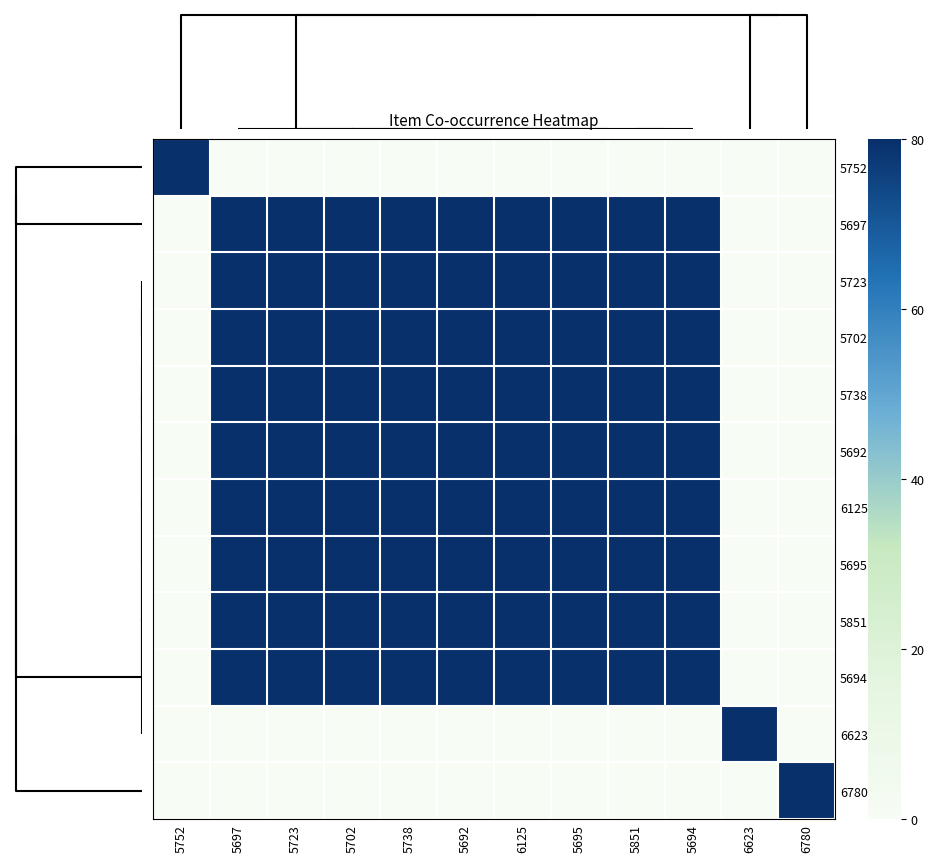

Which series has the largest total across all categories?

5695